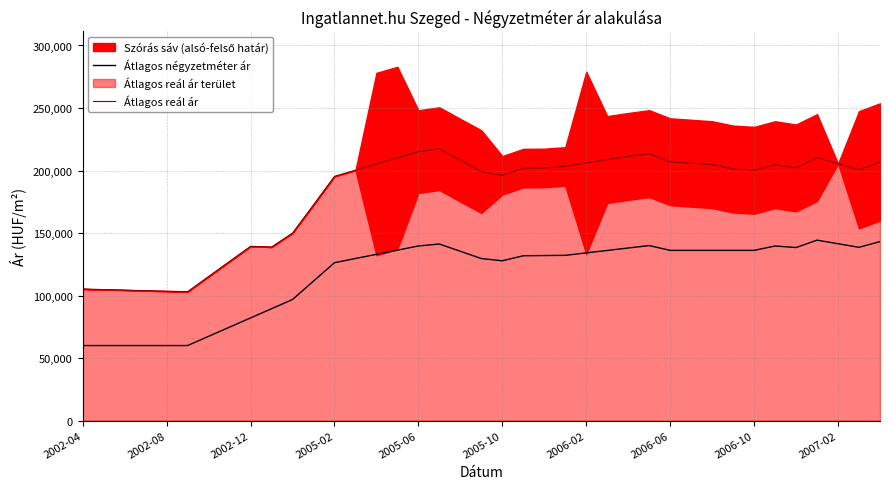

Is the value of Átlagos négyzetméter ár at 37 greater than the value of Átlagos reál ár at 23?

No